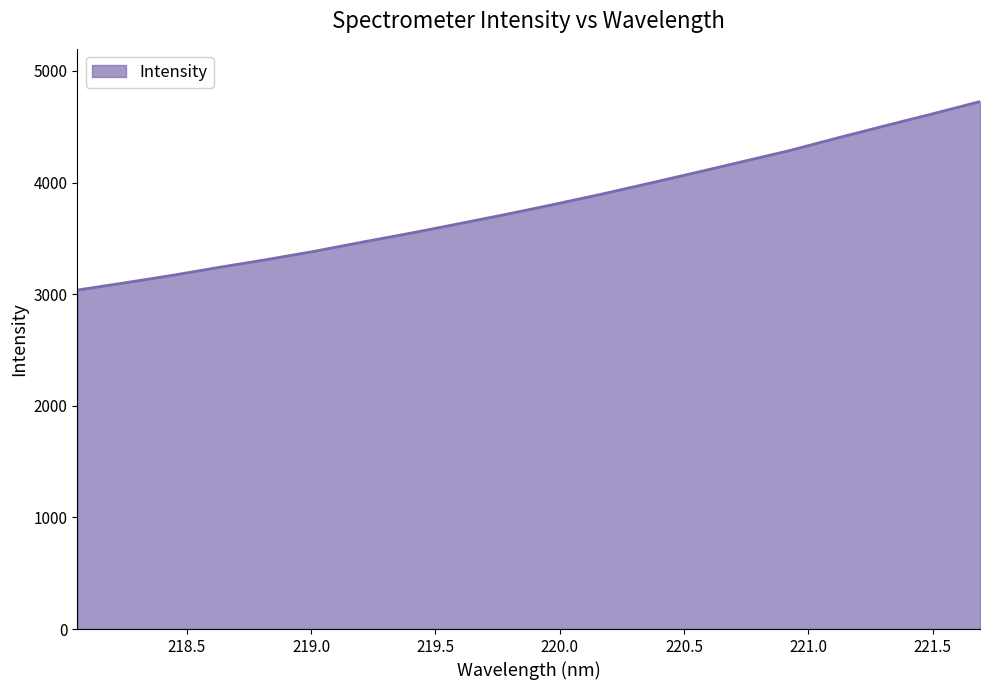

What is the maximum value shown in the chart?

4725.4